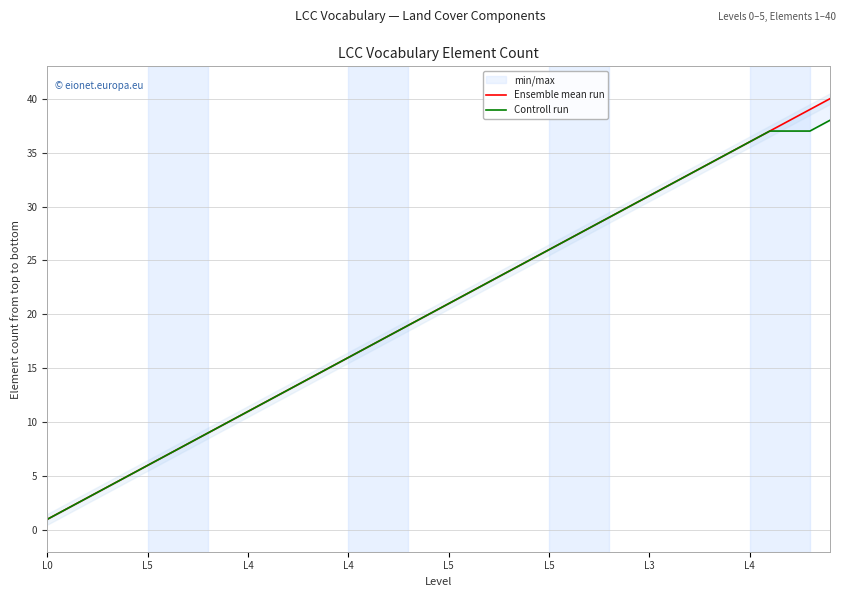

Which label corresponds to the smallest value in the chart?

L0